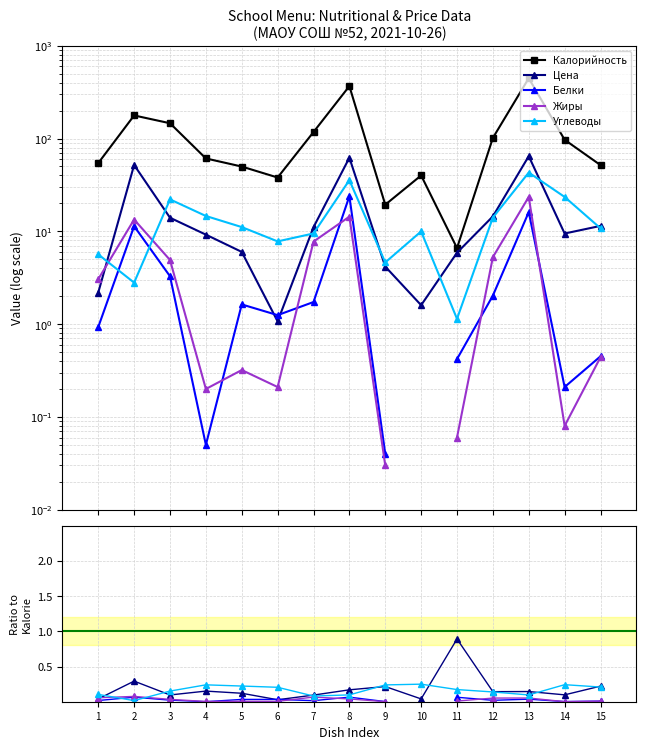

What is the average value of the Углеводы series?

0.2